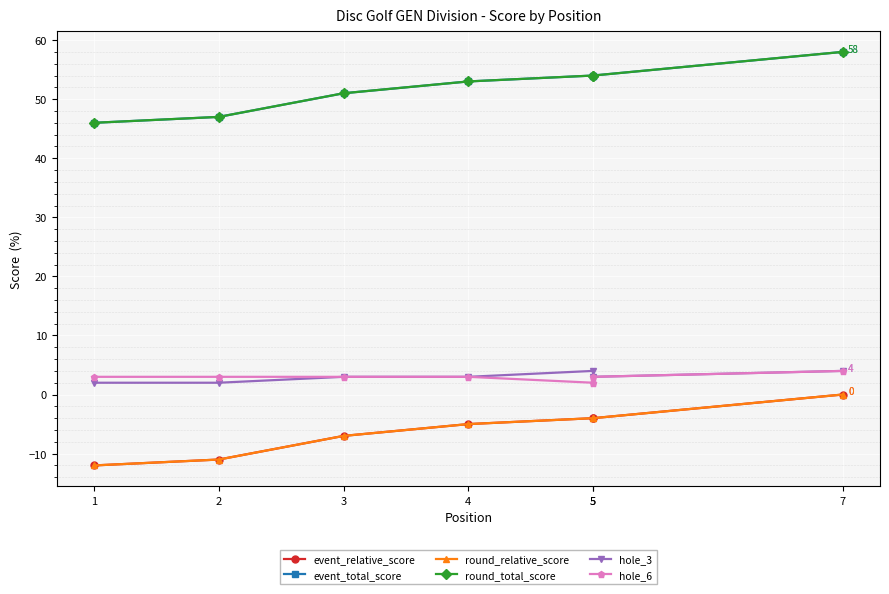

How many data points in hole_6 are less than 3?

1